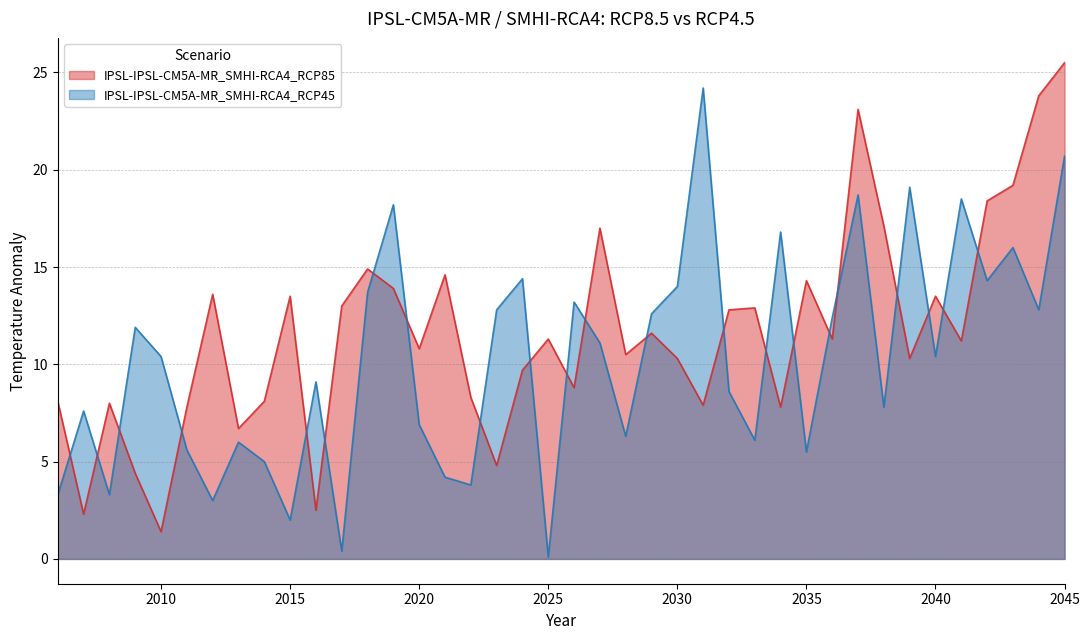

Between 2038 and 2019, which is larger?

2038